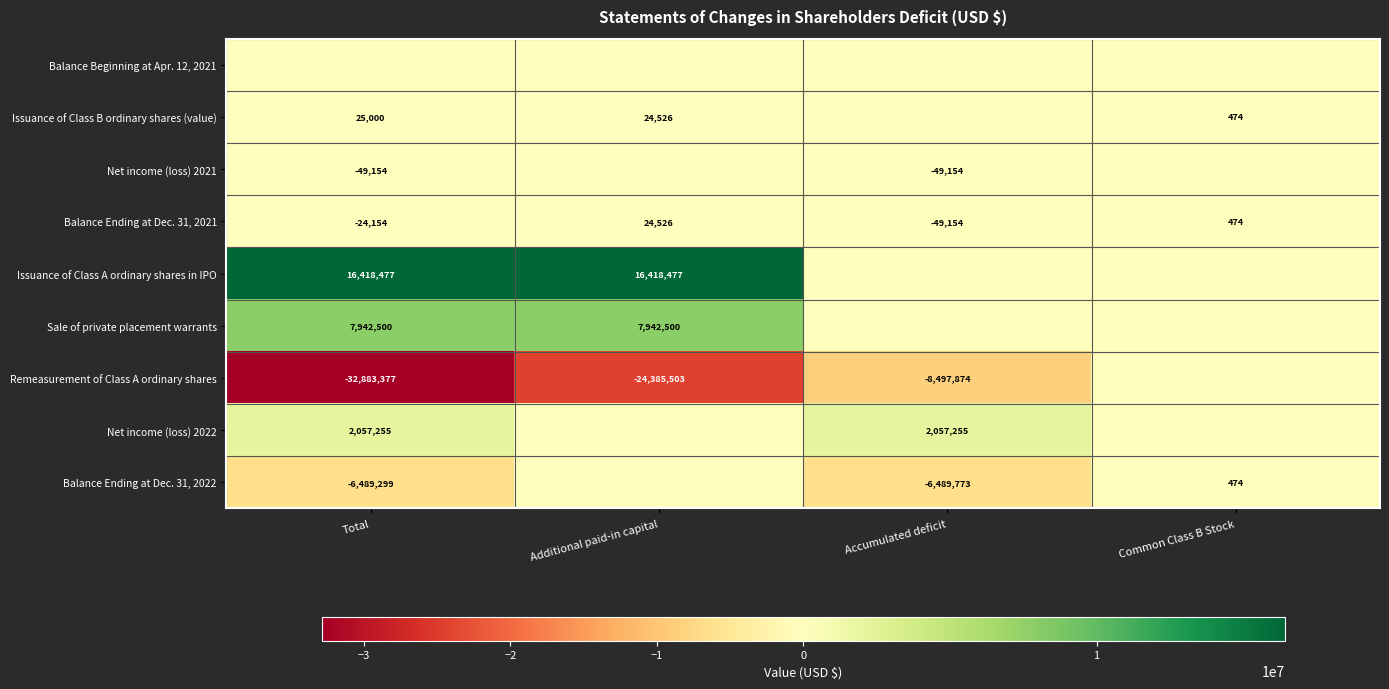

What is the minimum value shown in the chart?

-32883377